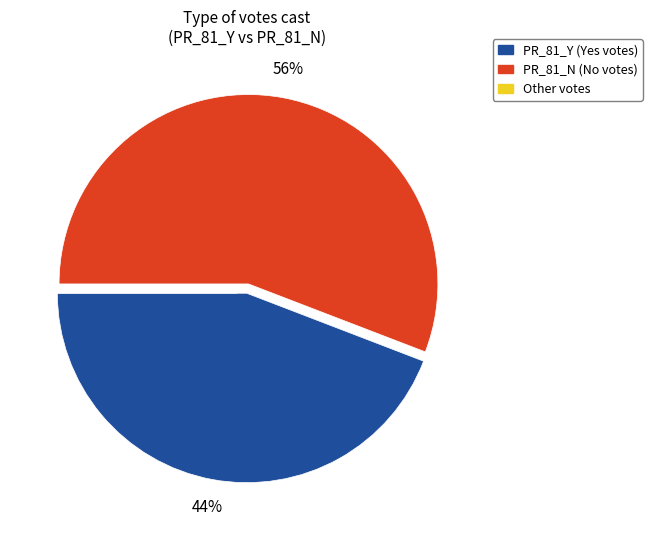

To the nearest percent, what is the average slice percentage?

33%